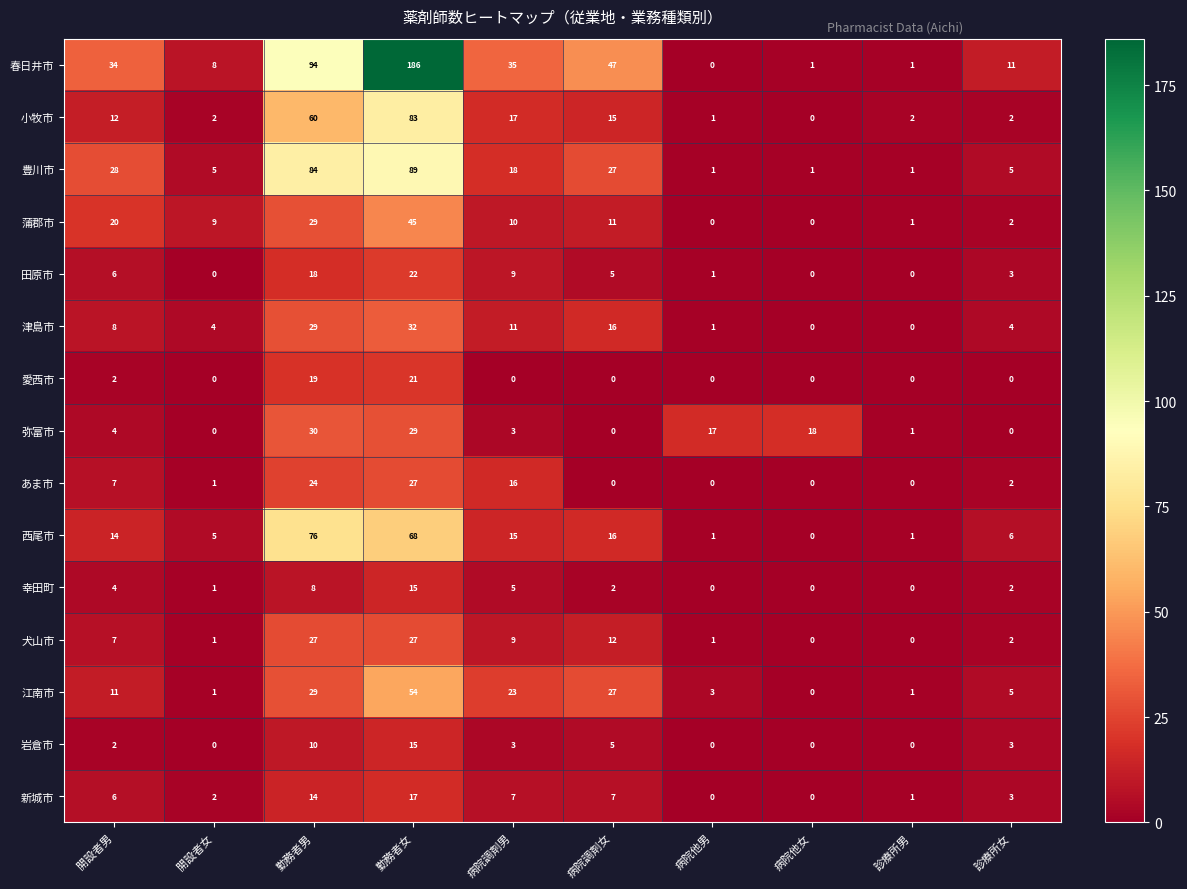

The value of 豊川市 at 開設者男 is 28. True or false?

True